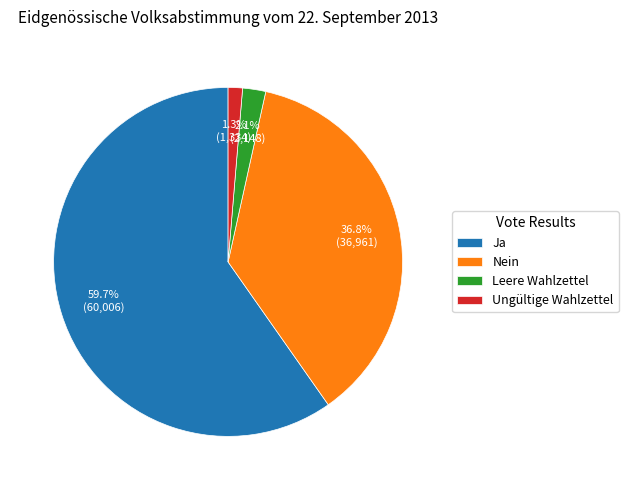

Rank the categories by value from lowest to highest.

Ungültige Wahlzettel, Leere Wahlzettel, Nein, Ja